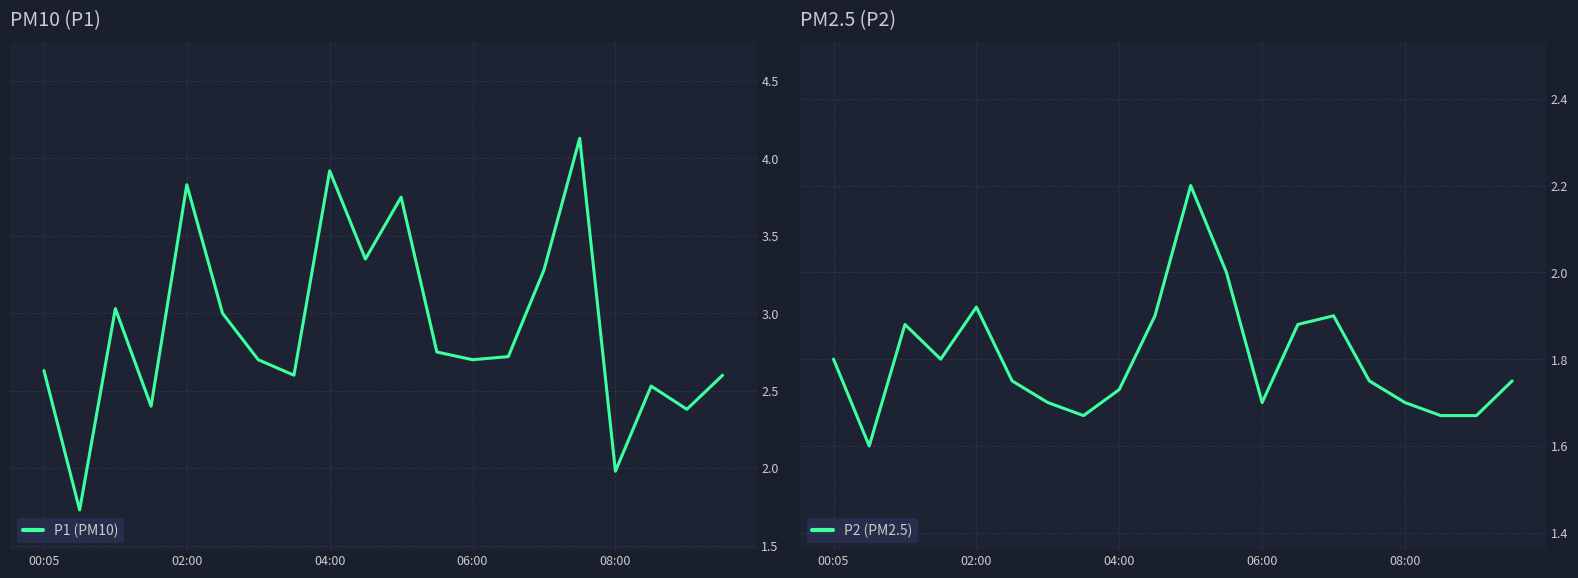

True or false: P1 (PM10) has a value of 3.5 at 08:00.

False